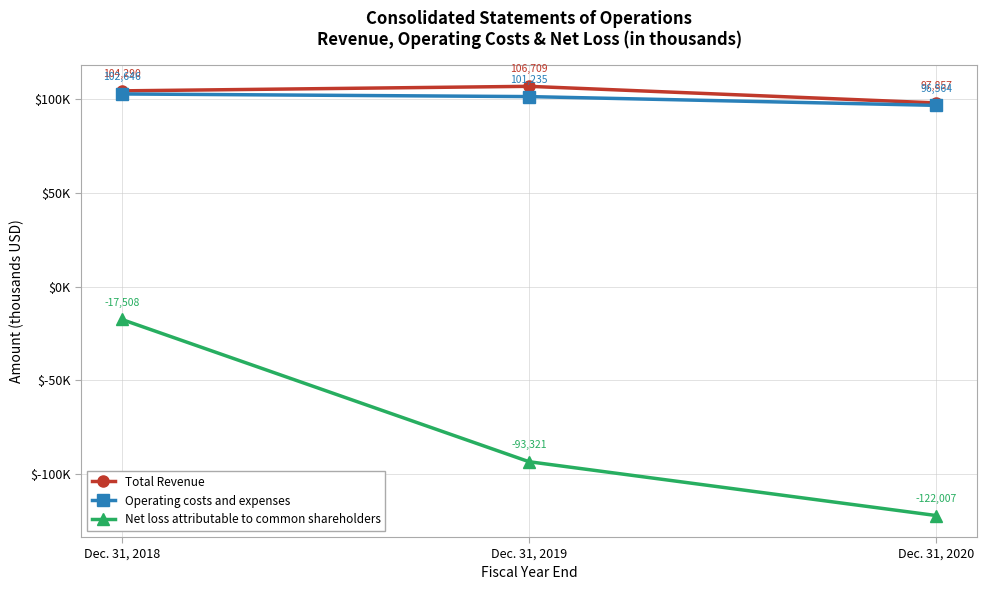

Where does the Total Revenue series first go above 104290?

Dec. 31, 2019